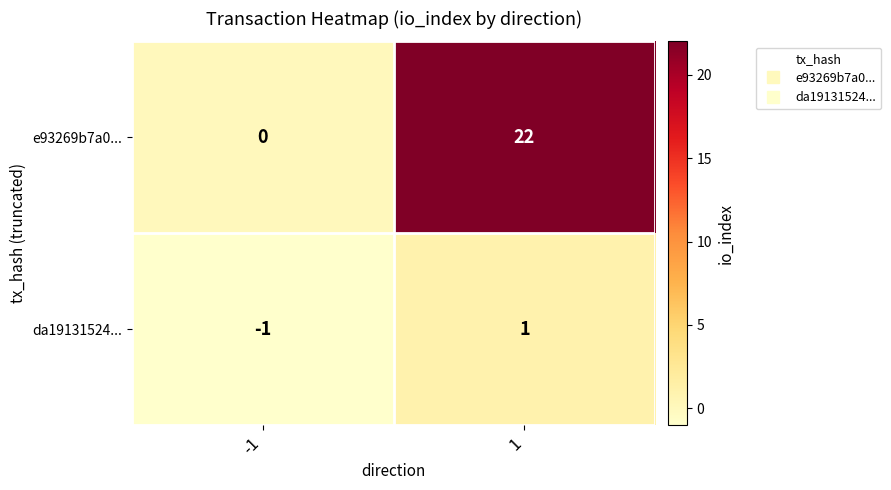

List the labels in order of e93269b7a0... value, smallest first.

-1, 1